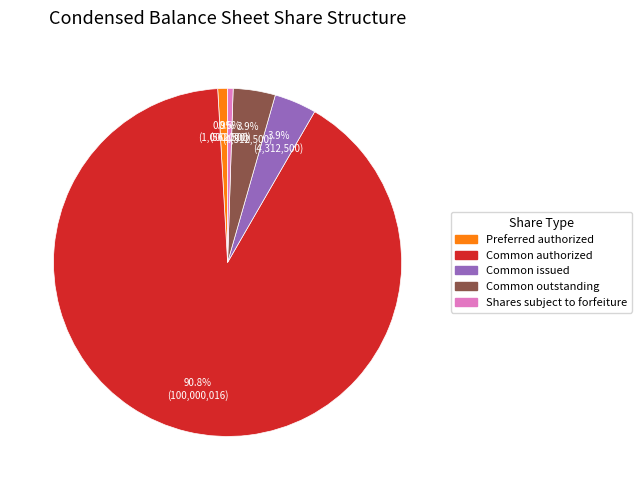

Is there any slice that represents more than half of the pie?

Yes